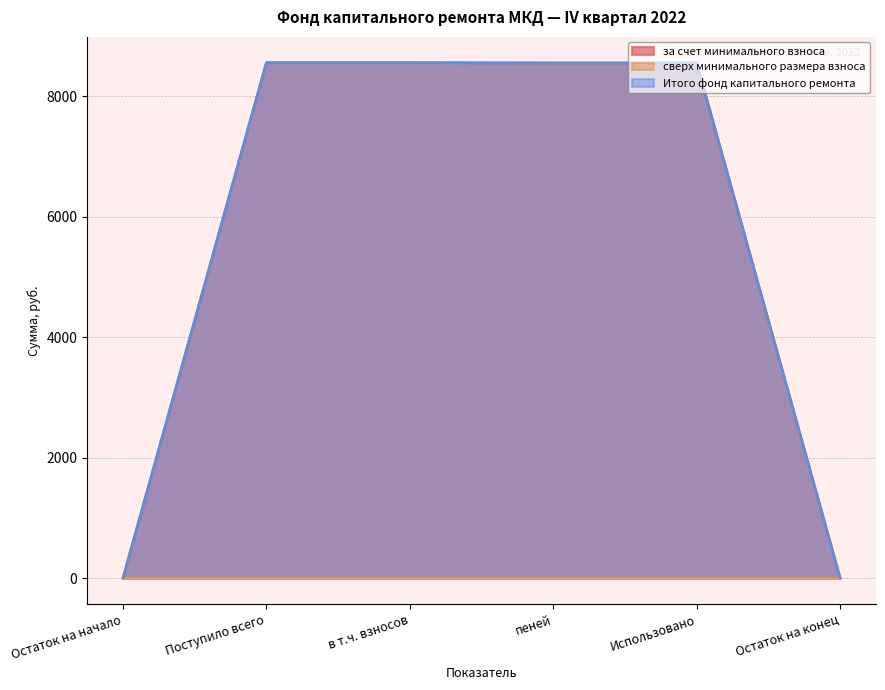

Which series has the widest spread of values?

за счет минимального взноса